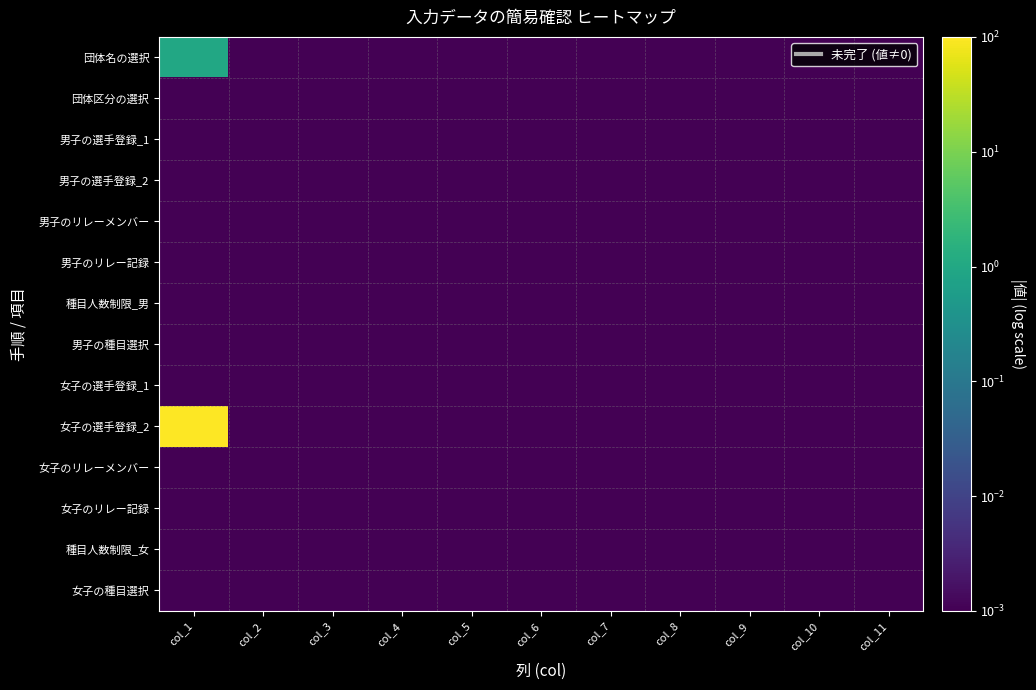

At which category does the chart reach its minimum across all series?

col_2